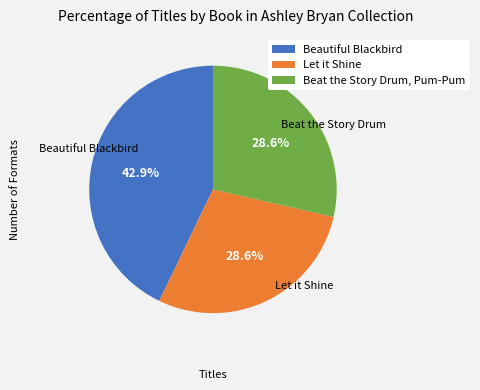

What portion of the pie excludes Beautiful Blackbird?

57.1%